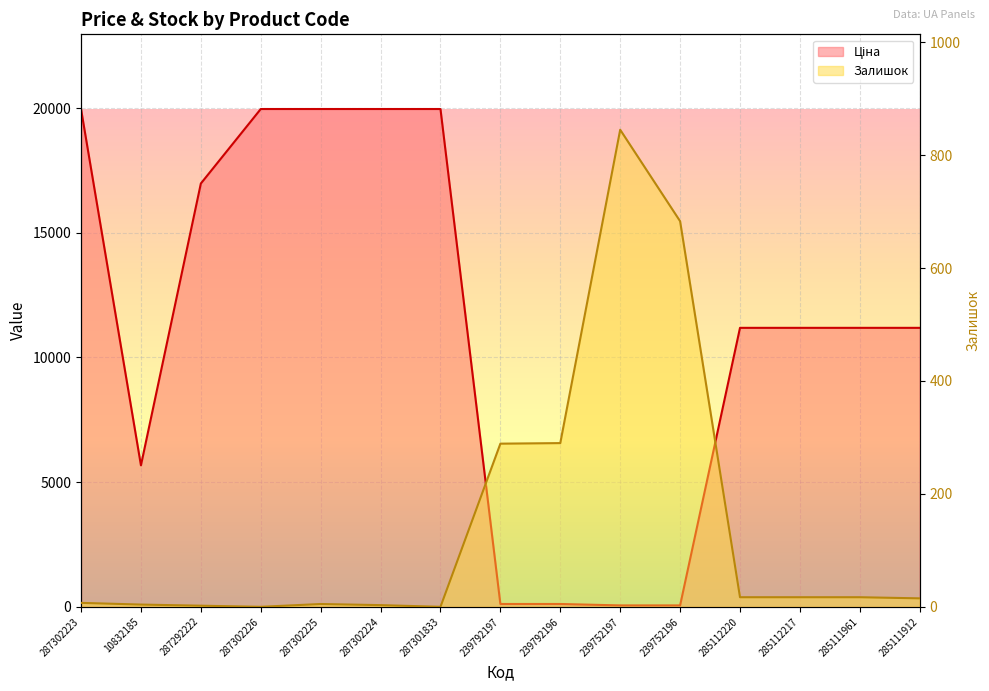

At which category is the sum across all series the highest?

287302223